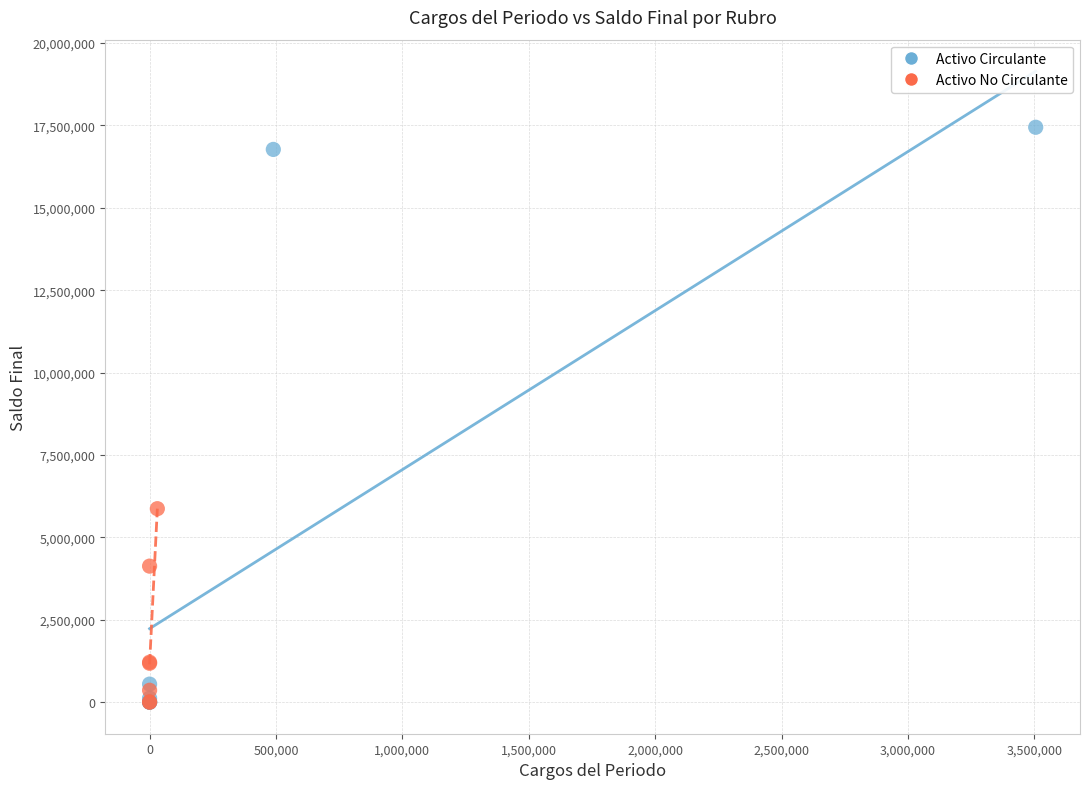

Which series contains the highest Y value?

Activo Circulante